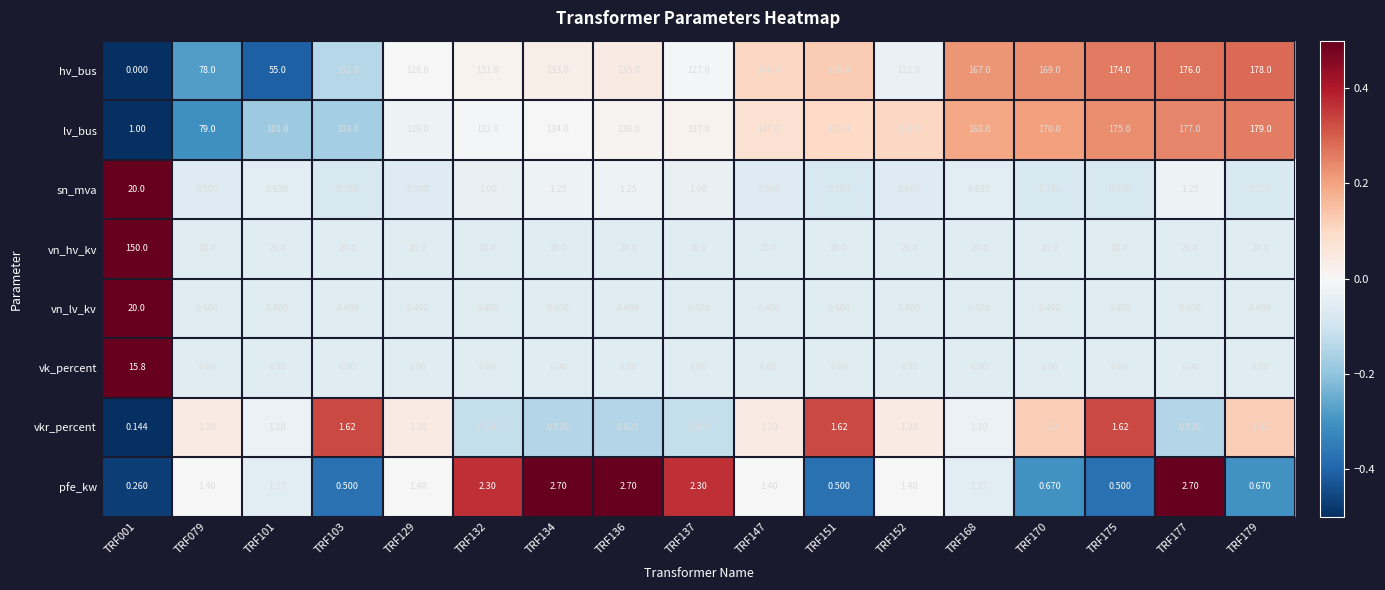

Is the value of sn_mva at TRF136 greater than the value of vn_hv_kv at TRF079?

No